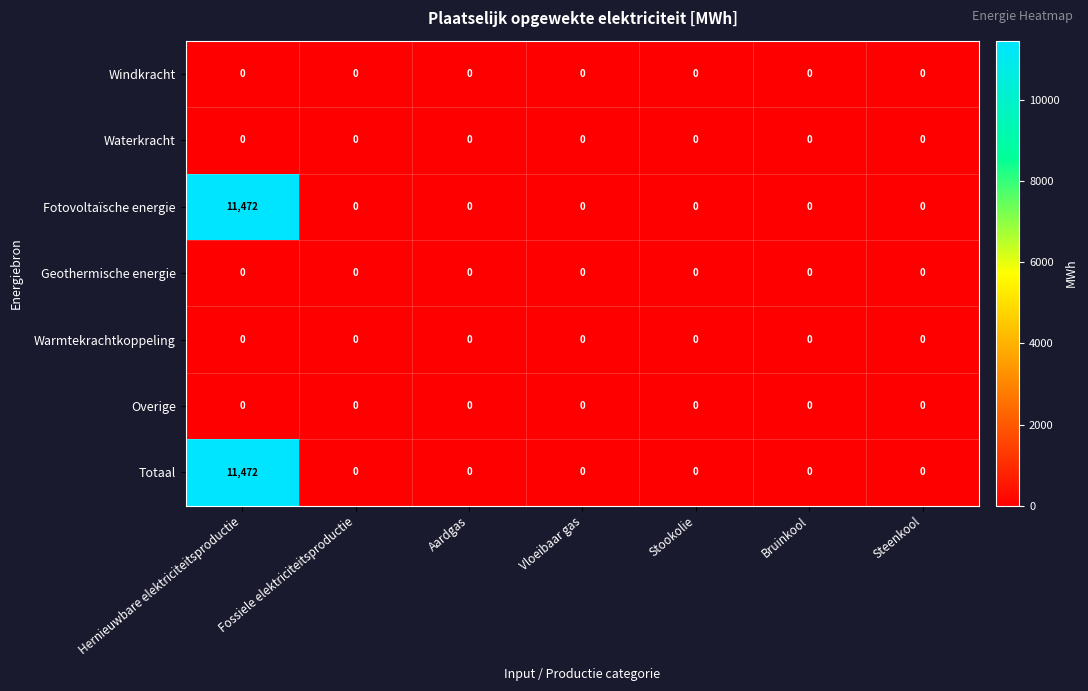

What is the difference between the highest and lowest values at Hernieuwbare elektriciteitsproductie?

11472